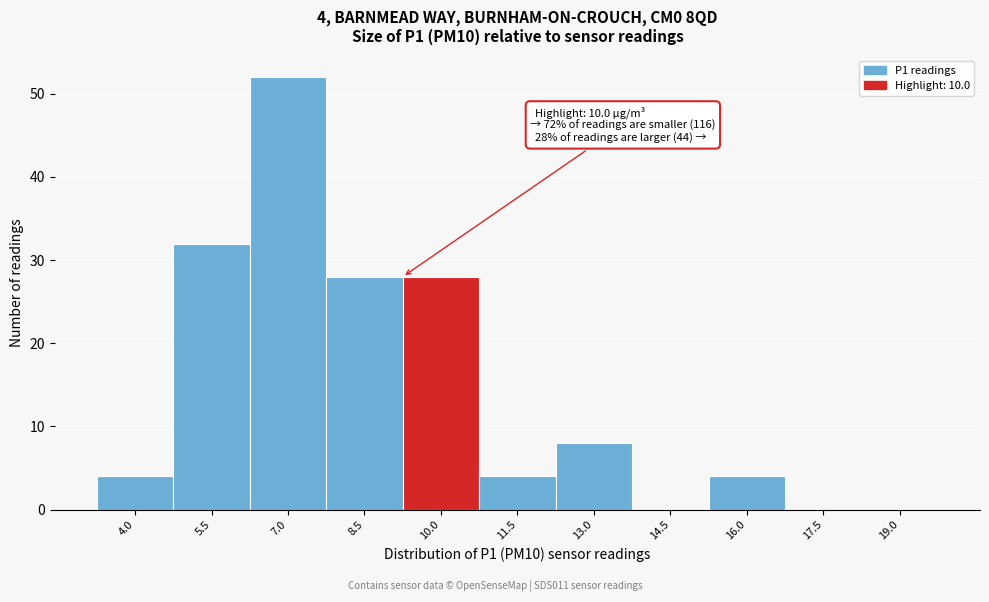

Reading left to right, what are all the values shown in this chart?

4.0=4	5.5=32	7.0=52	8.5=28	10.0=28	11.5=4	13.0=8	14.5=0	16.0=4	17.5=0	19.0=0